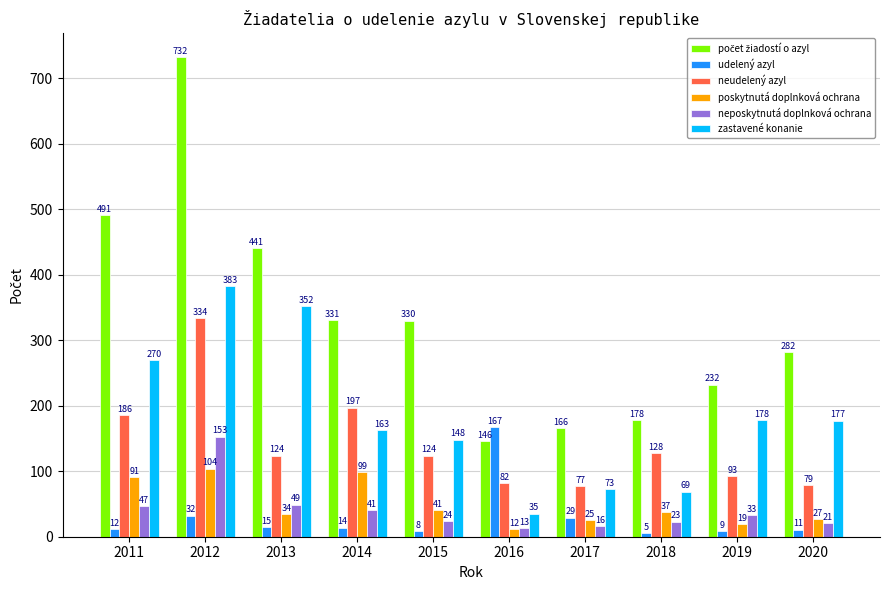

What is the difference between the zastavené konanie values at 2013 and 2020?

175